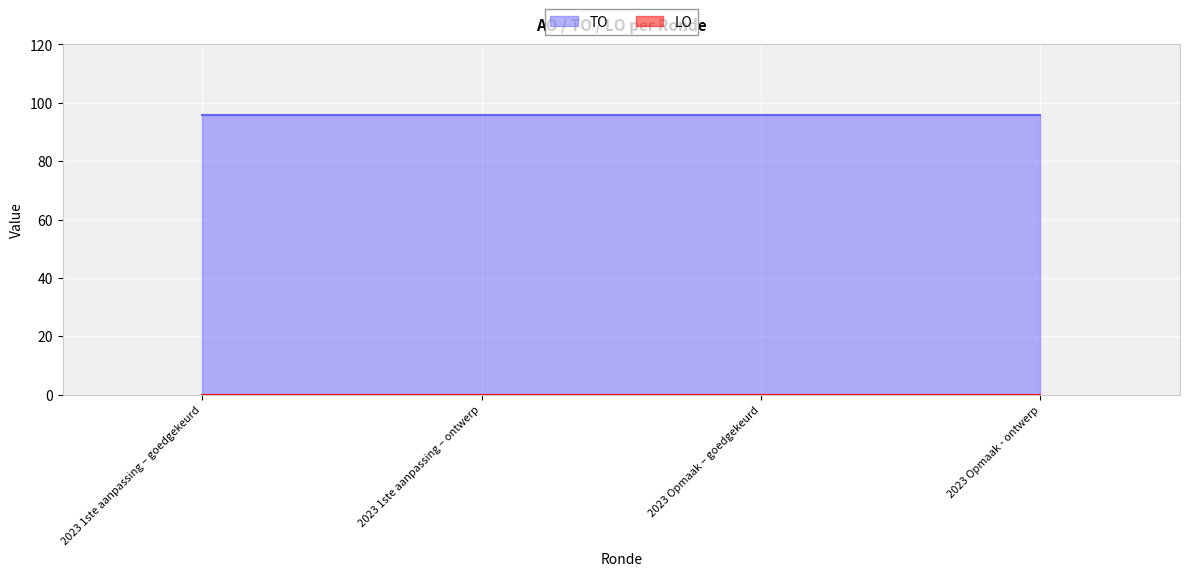

True or false: LO and TO cross at least once.

False